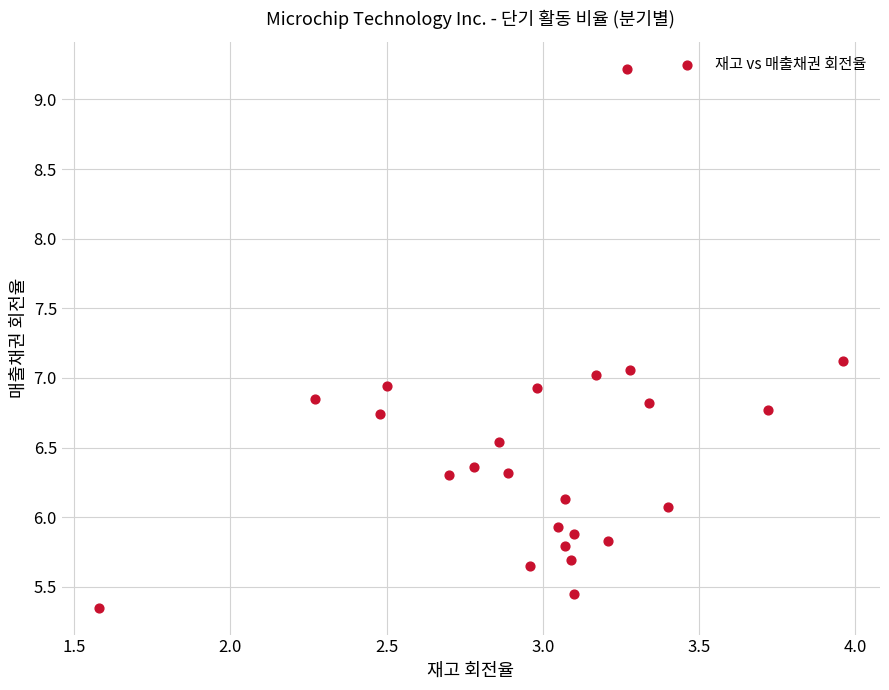

What is the range of Y values (max minus min)?

3.9